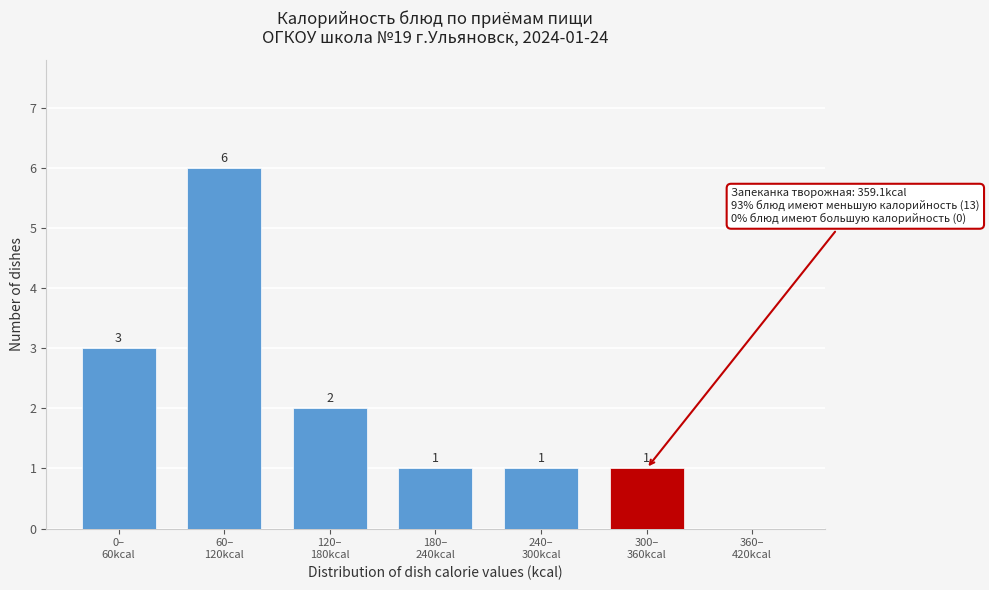

What is the sum of all values?

14